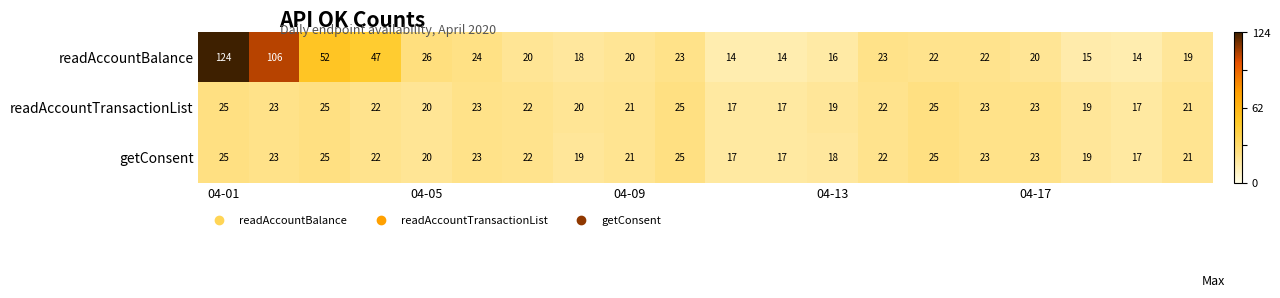

Which series has the largest range (max minus min)?

readAccountBalance